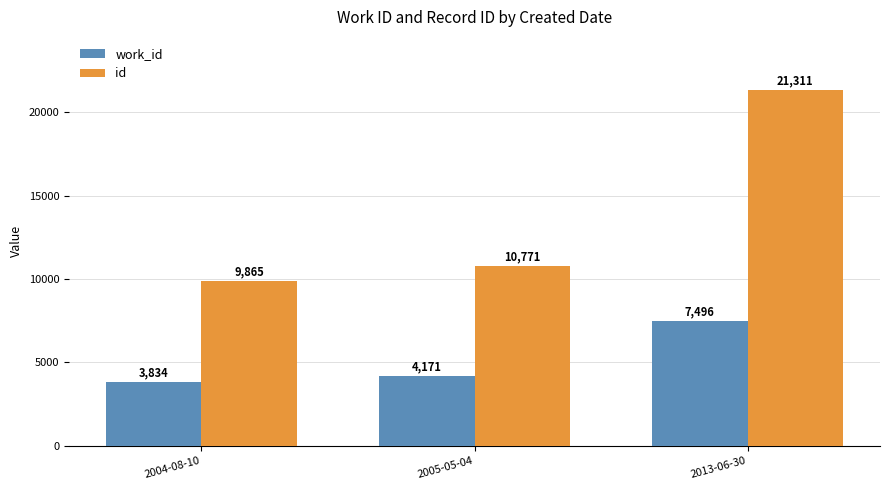

How many series are shown in this chart?

2